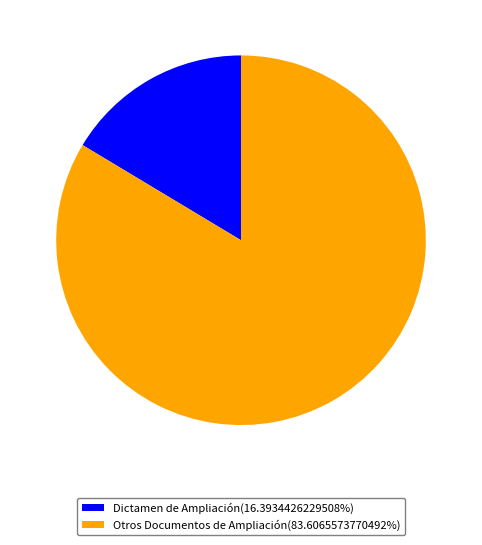

Is Otros Documentos de Ampliación(83.6065573770492%) the majority of the pie?

Yes